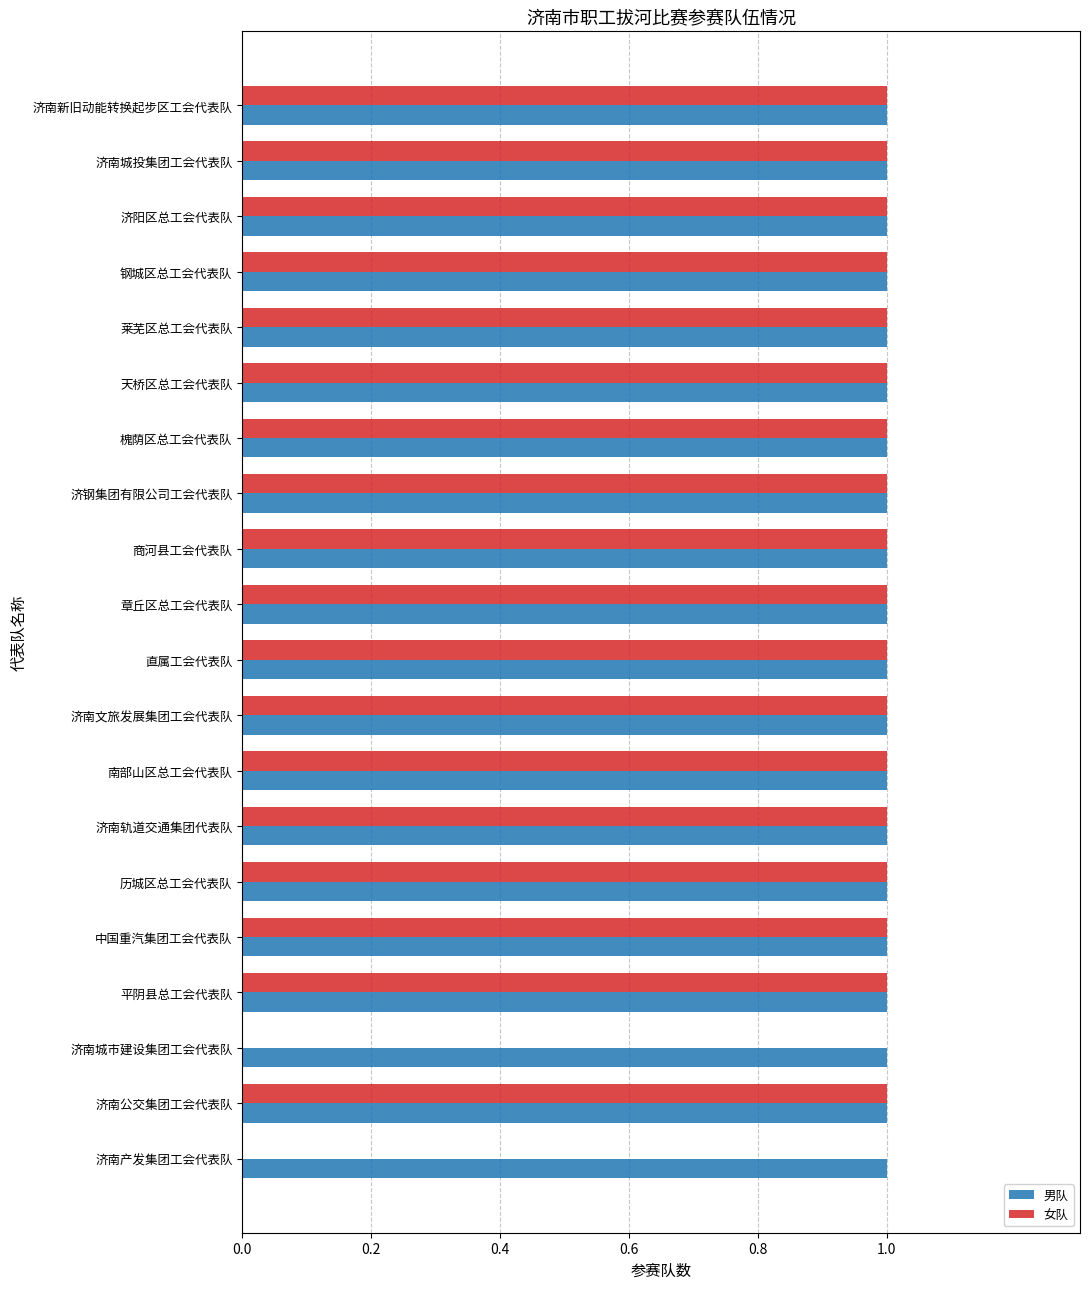

The 男队 series shows 0 at 济南轨道交通集团代表队. True or false?

False